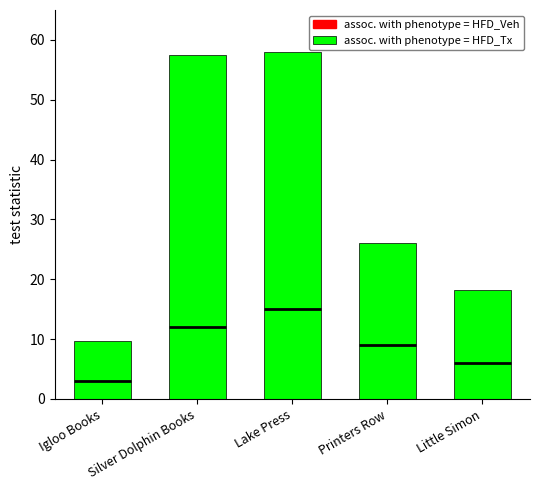

What is the sum of the values at Printers Row and Little Simon?

44.4